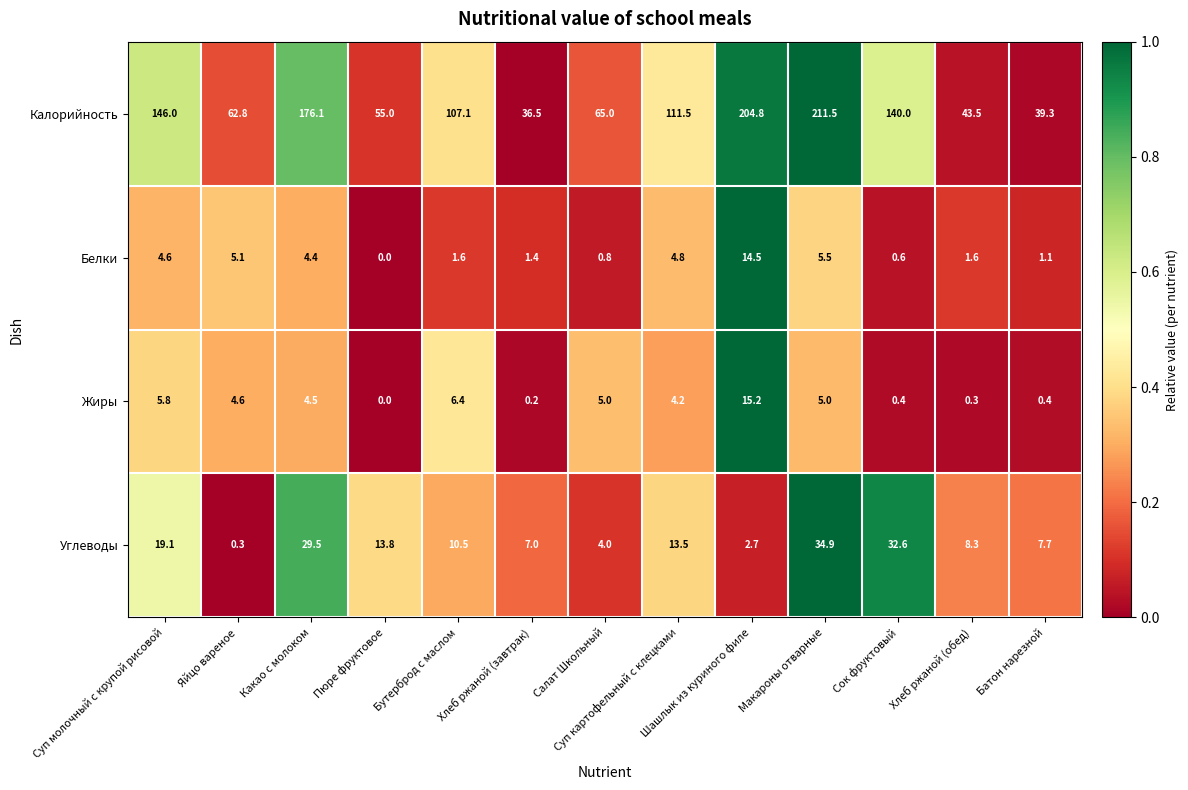

Is it true that Белки equals 4.6 at Суп молочный с крупой рисовой?

True